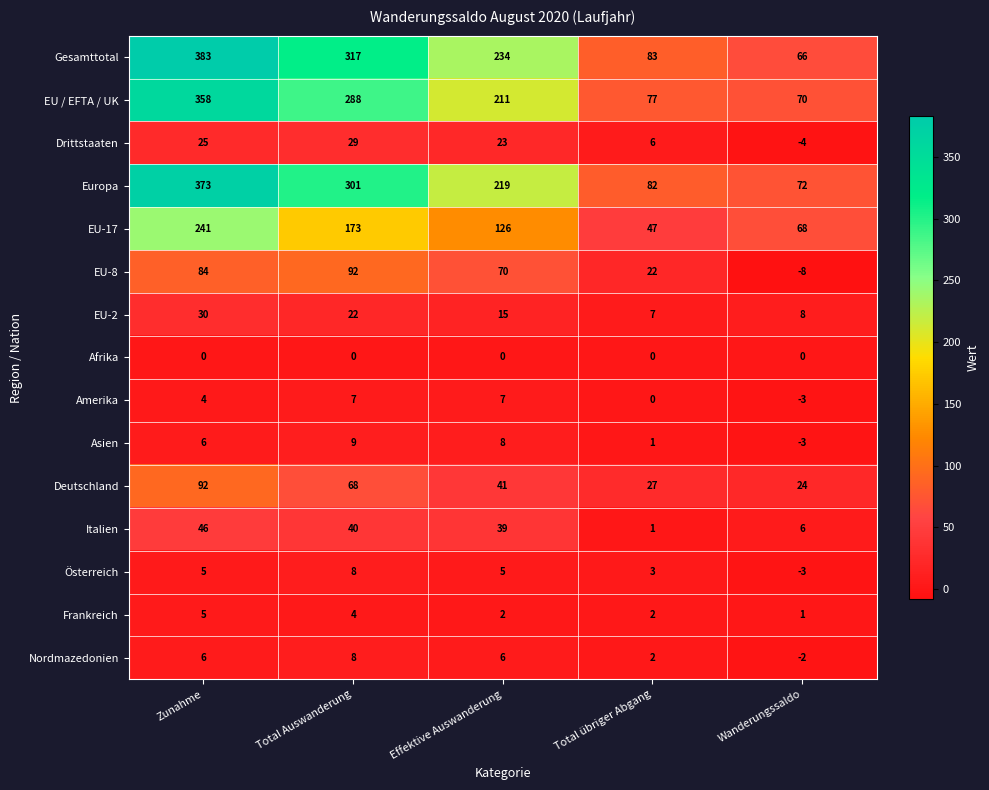

The Gesamttotal series shows 234 at Effektive Auswanderung. True or false?

True